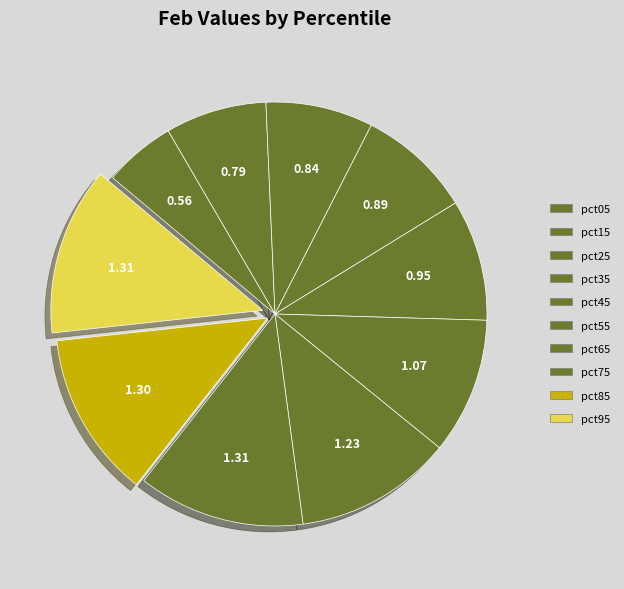

How many slices are in this pie chart?

10